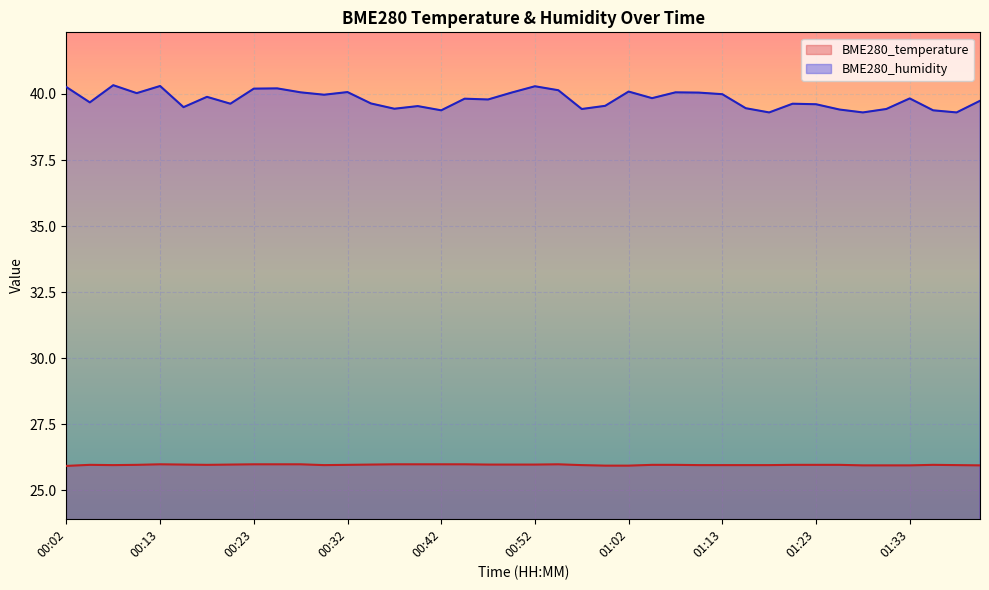

List the series in order of their peak value, lowest first.

BME280_temperature, BME280_humidity